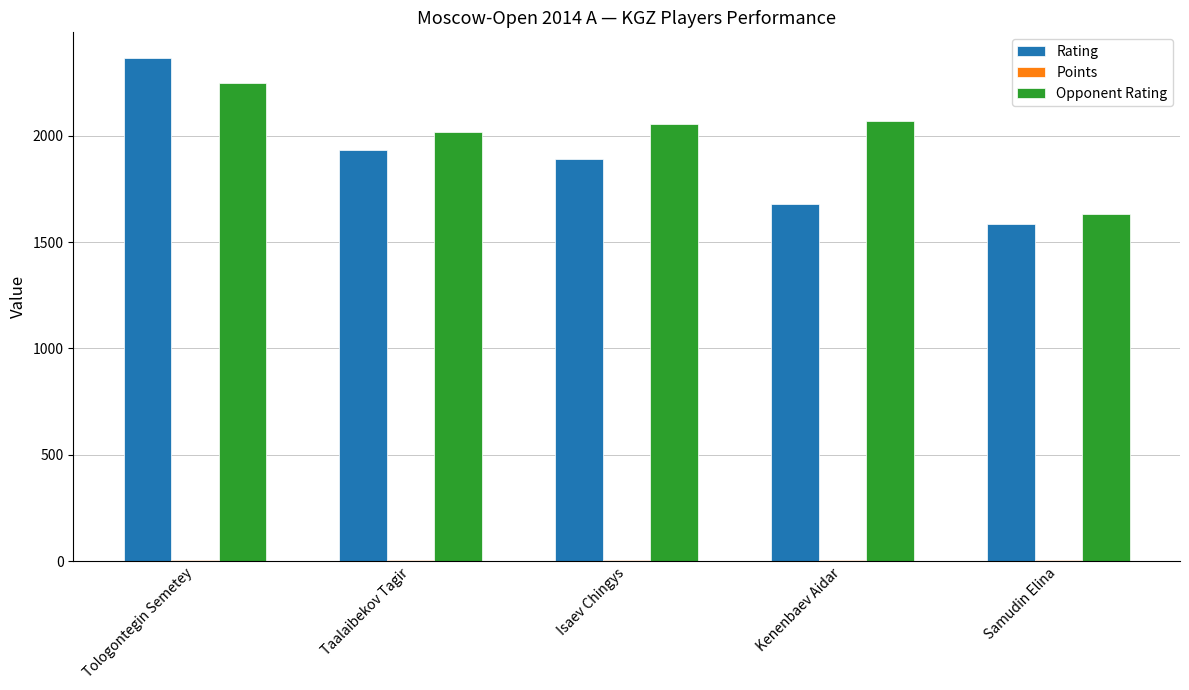

Which series changed the most between Taalaibekov Tagir and Samudin Elina?

Opponent Rating